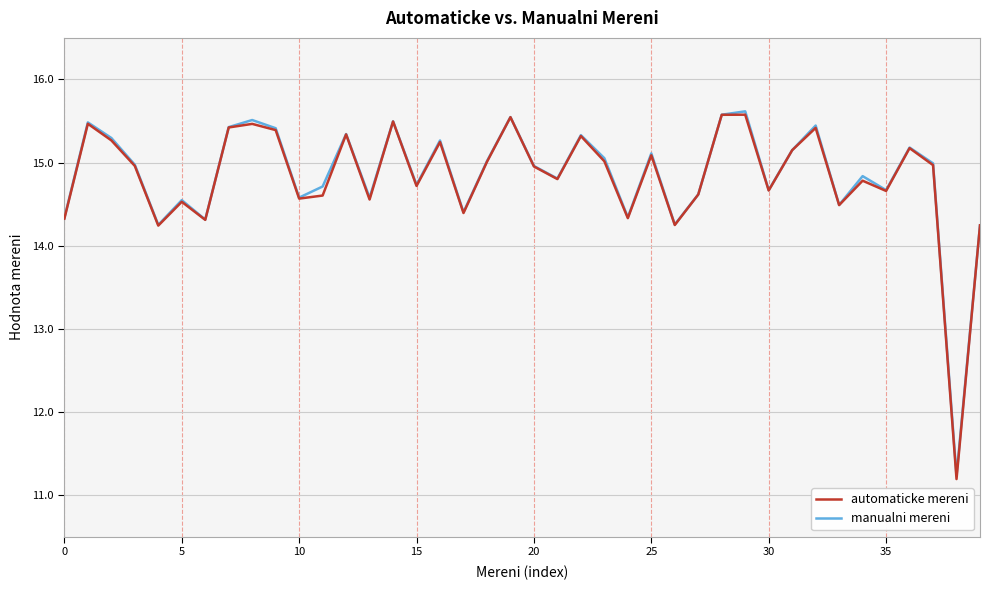

Count the number of data series in this chart.

2